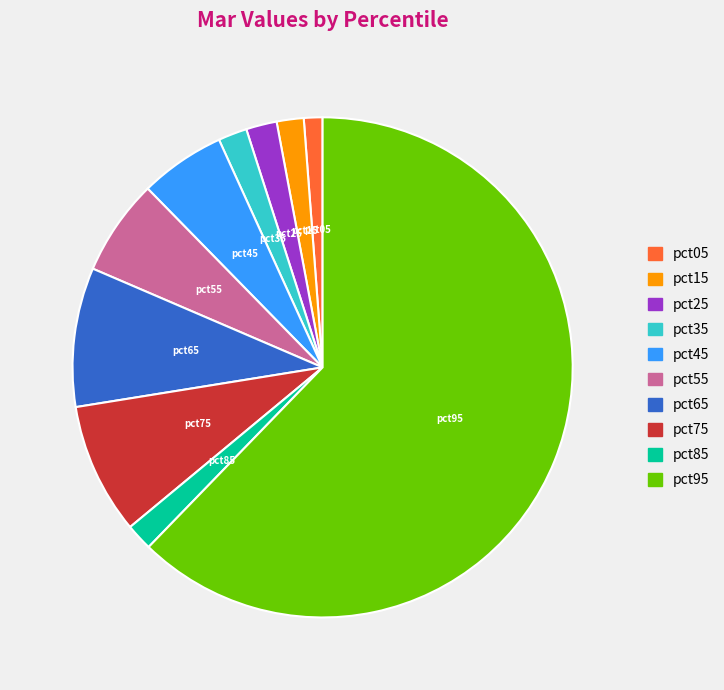

Do pct55 and pct45 together represent more than half of the pie?

No